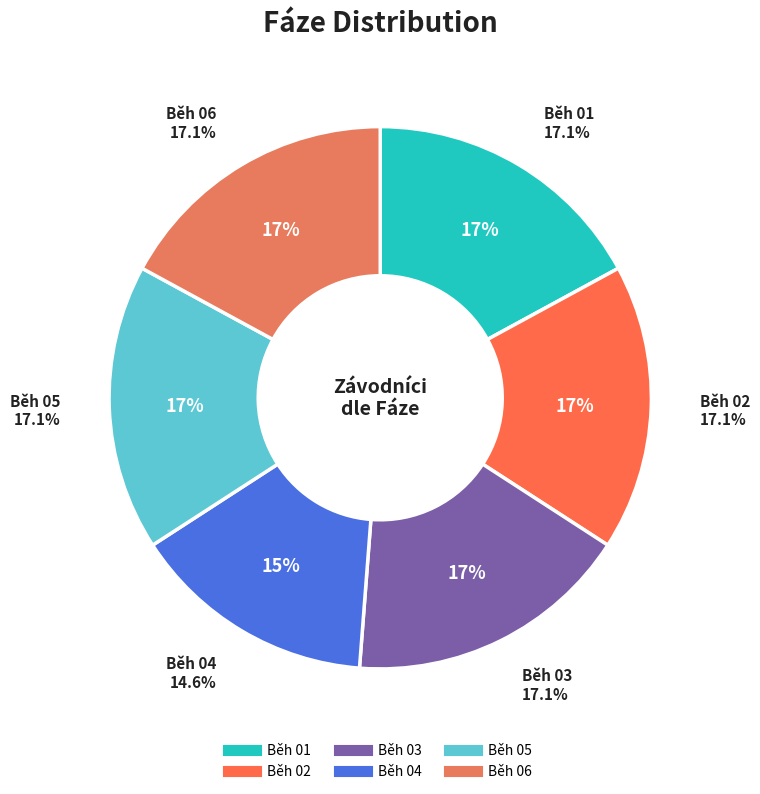

What percentage is the Běh 02 slice, to the nearest percent?

17%